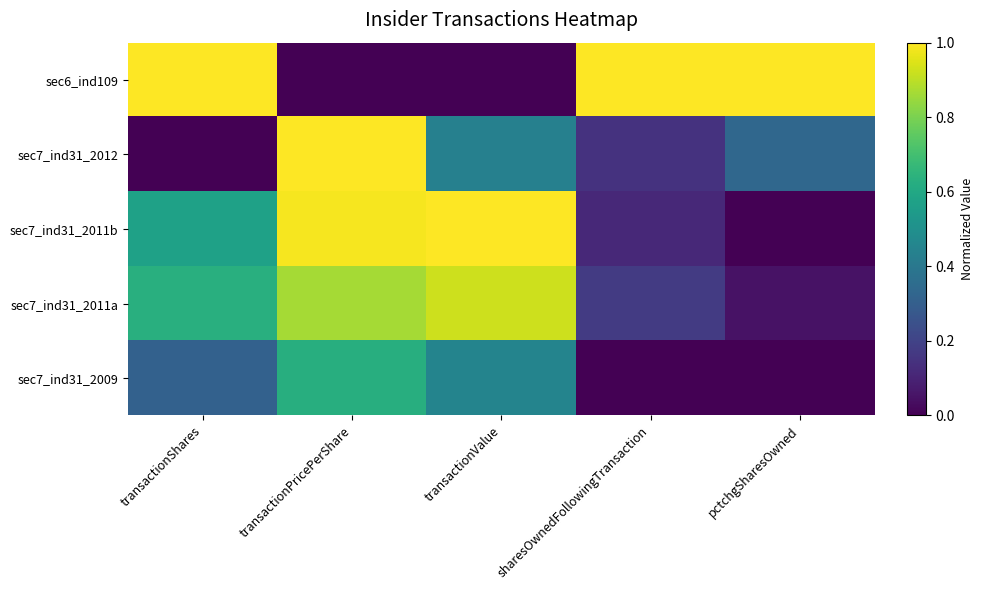

At which category is the sum across all series the highest?

transactionPricePerShare